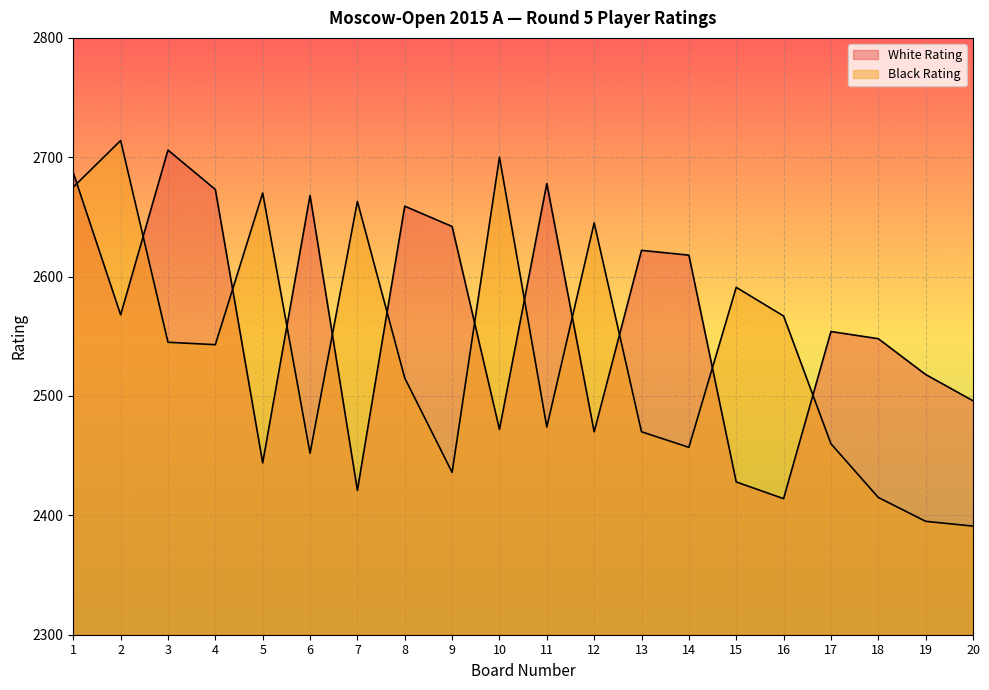

What is the total value across all series at 11?

5152